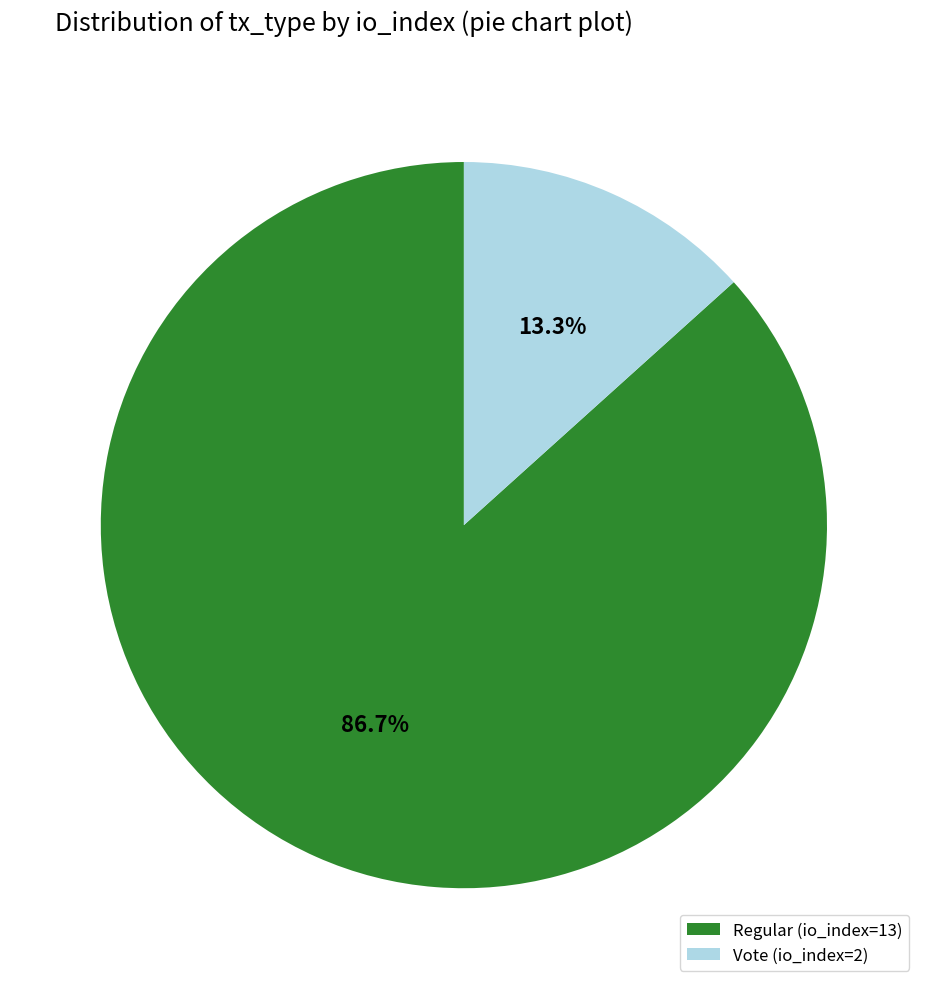

What is the largest slice in the pie chart?

Regular (io_index=13)